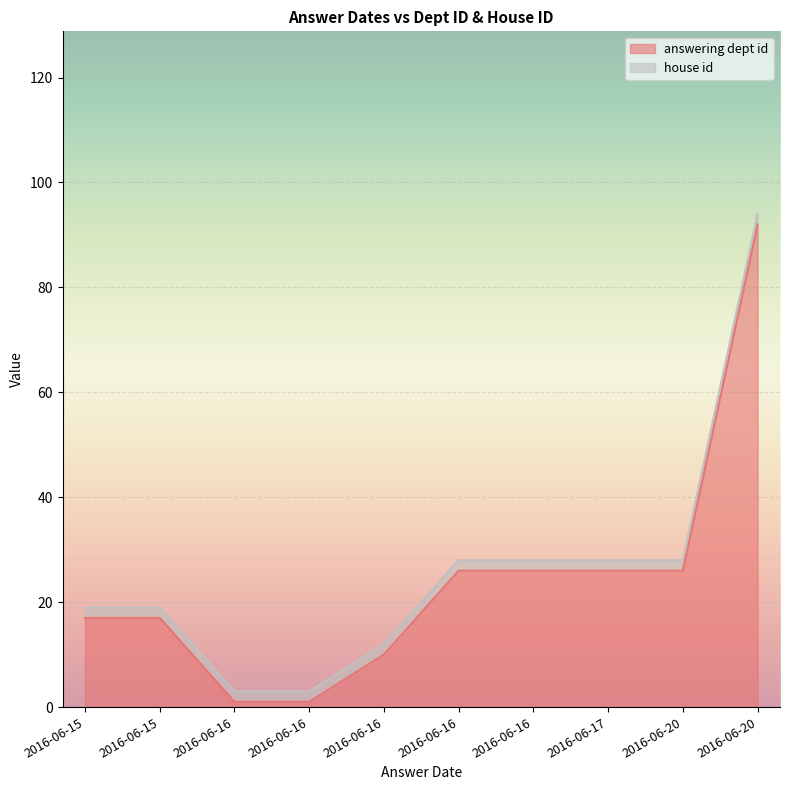

Which series ends up on top after the final intersection of answering dept id and house id?

answering dept id